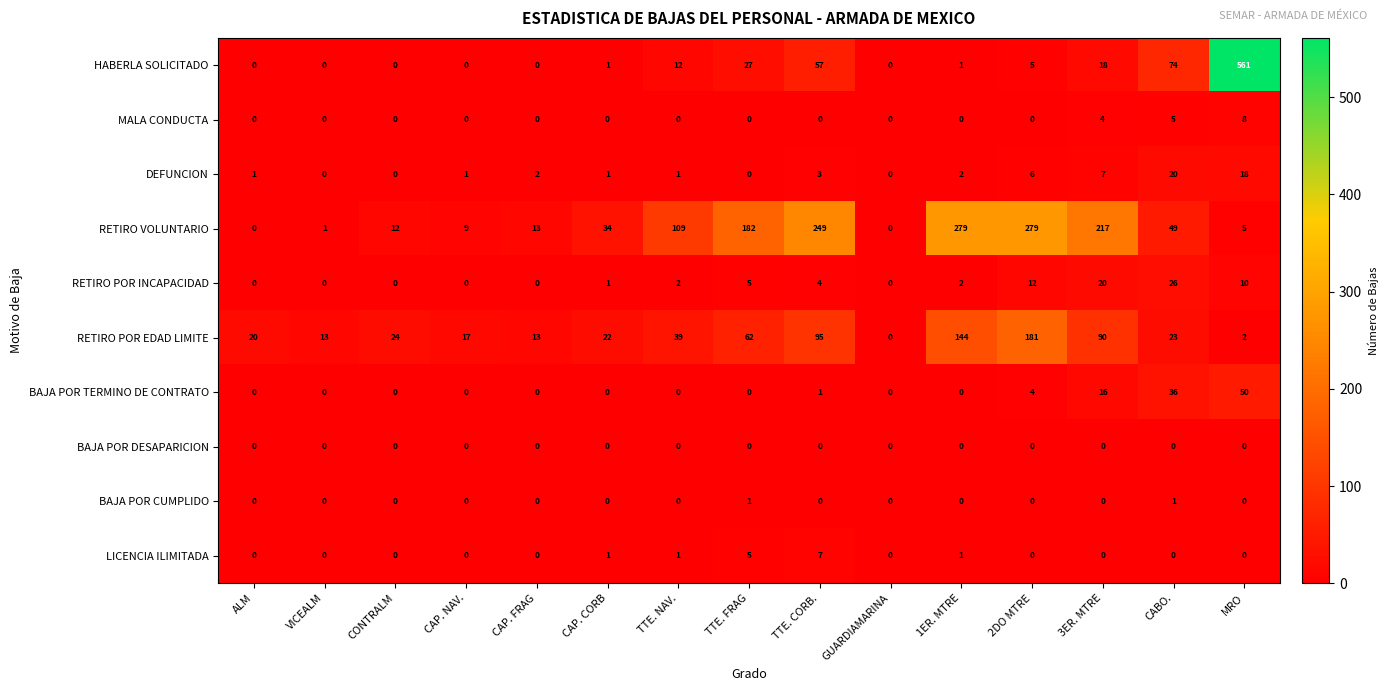

At which category is the sum across all series the highest?

MRO